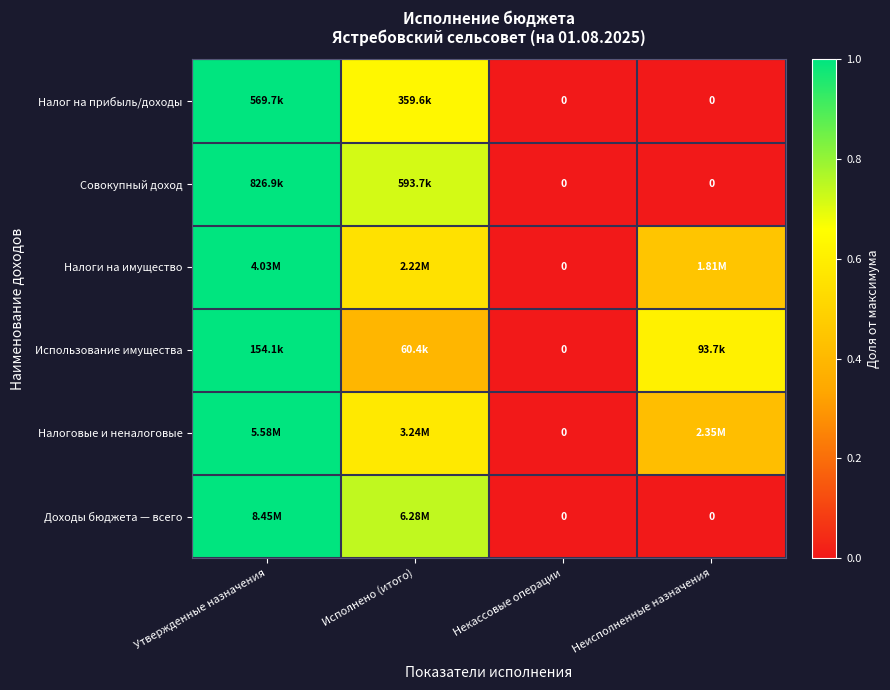

Rank the categories by Налог на прибыль/доходы value from highest to lowest.

Утвержденные назначения, Исполнено (итого), Некассовые операции, Неисполненные назначения